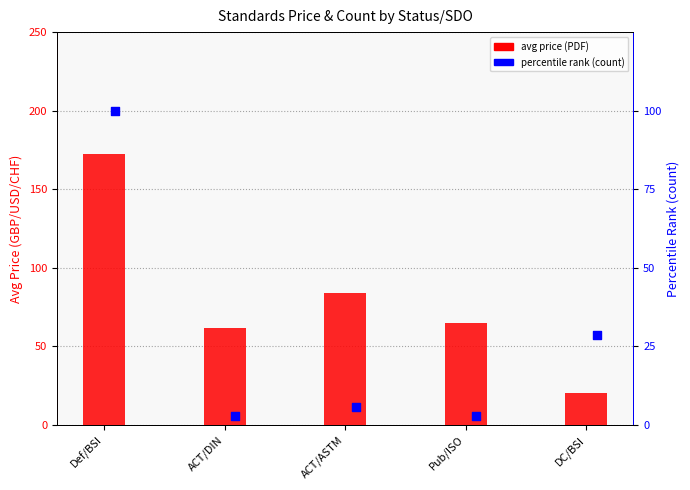

Is the value of avg price (PDF) at DC/BSI greater than the value of percentile rank (count) at ACT/DIN?

Yes